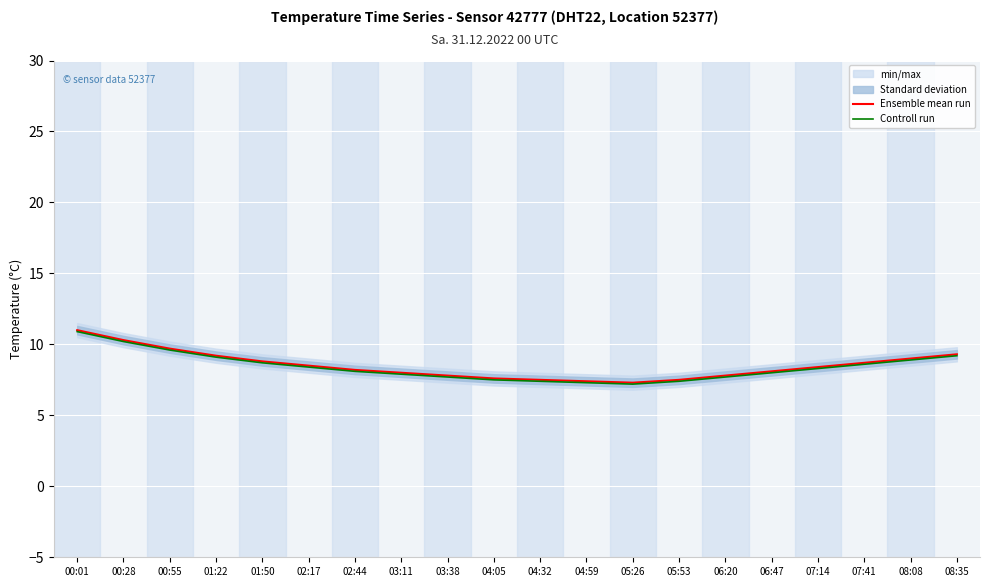

True or false: Controll run has a value of 13.6 at 08:08.

False